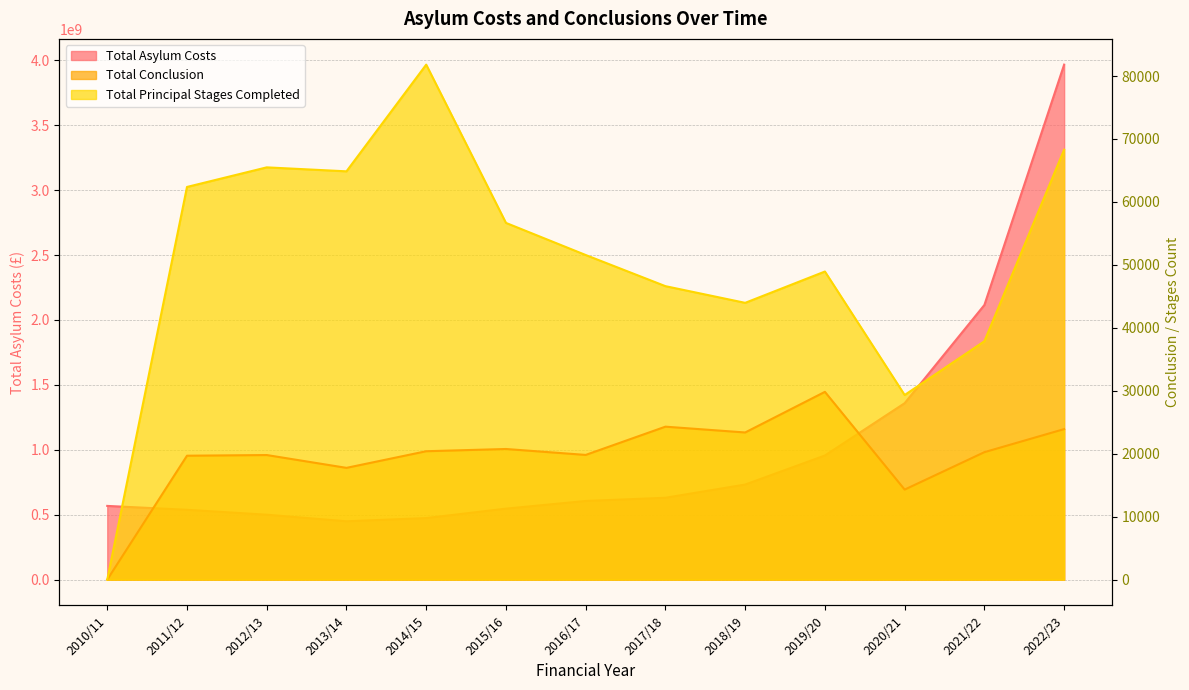

What is the sum of the Total Conclusion values at 2014/15 and 2011/12?

40084.0